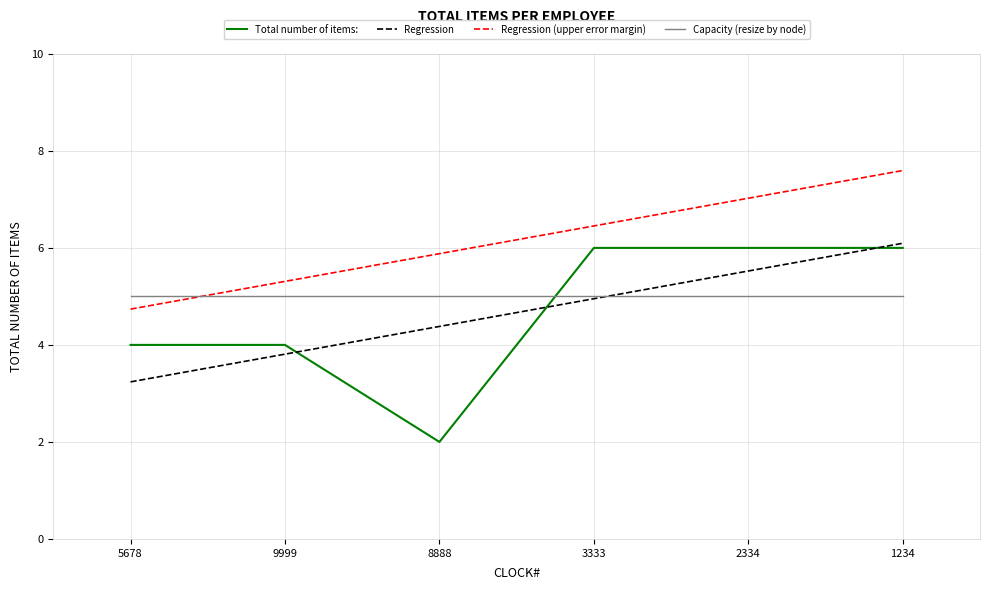

Which series changed the most between 8888 and 2334?

Total number of items: